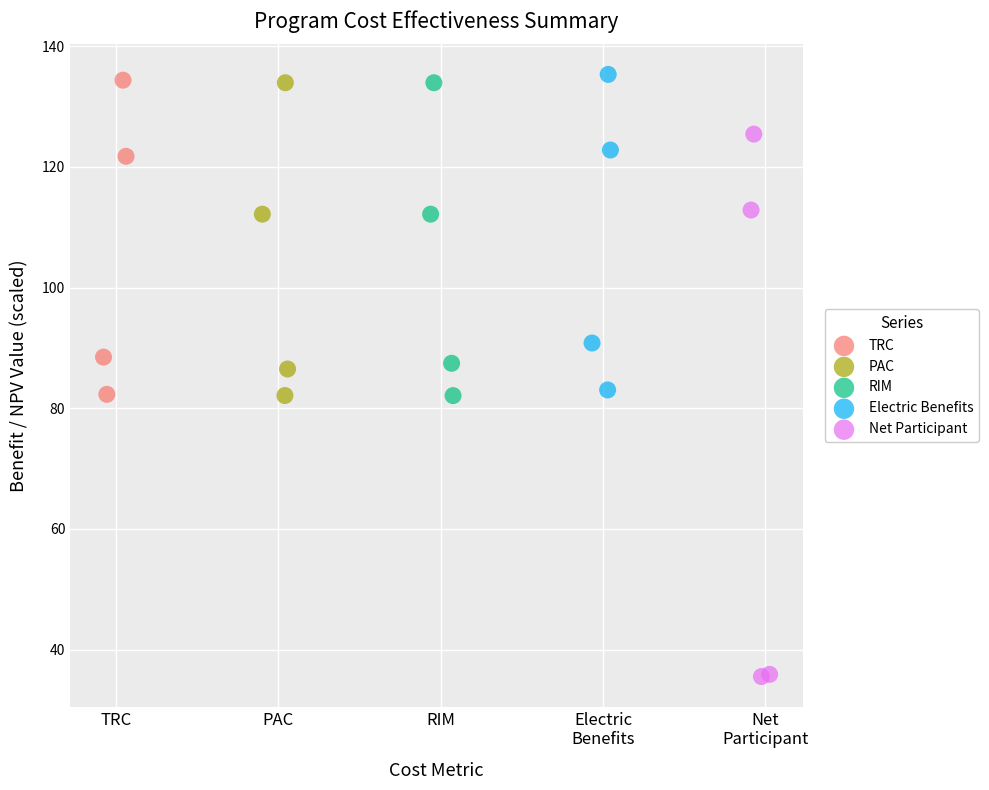

Which series has the widest spread of Y values?

Net Participant